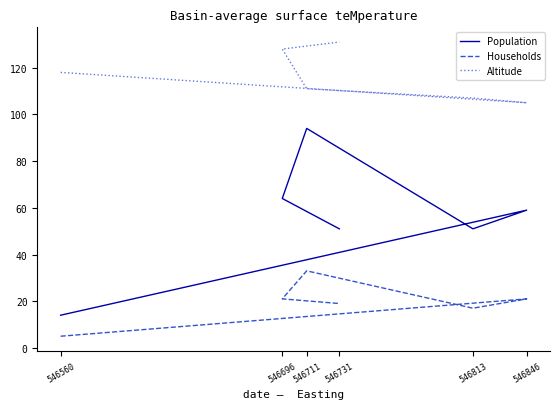

Reading left to right, what are all the values shown in this chart?

Population: 546560=14	546846=59	546813=51	546711=94	546696=64	546731=51
Households: 546560=5	546846=21	546813=17	546711=33	546696=21	546731=19
Altitude: 546560=118	546846=105	546813=107	546711=111	546696=128	546731=131